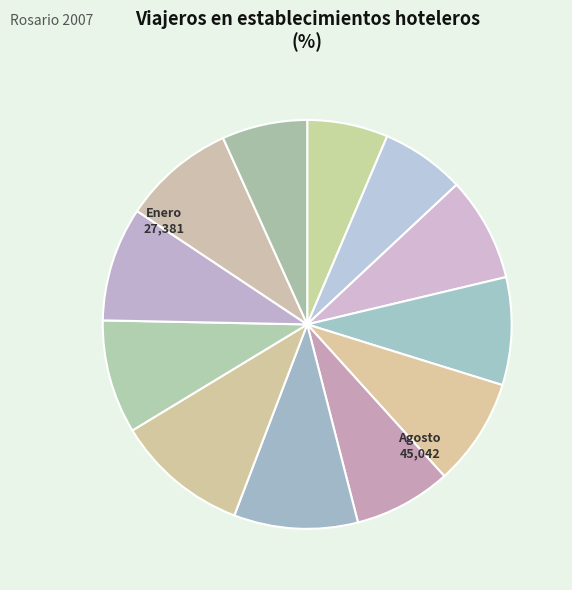

Count the number of slices in the pie.

12